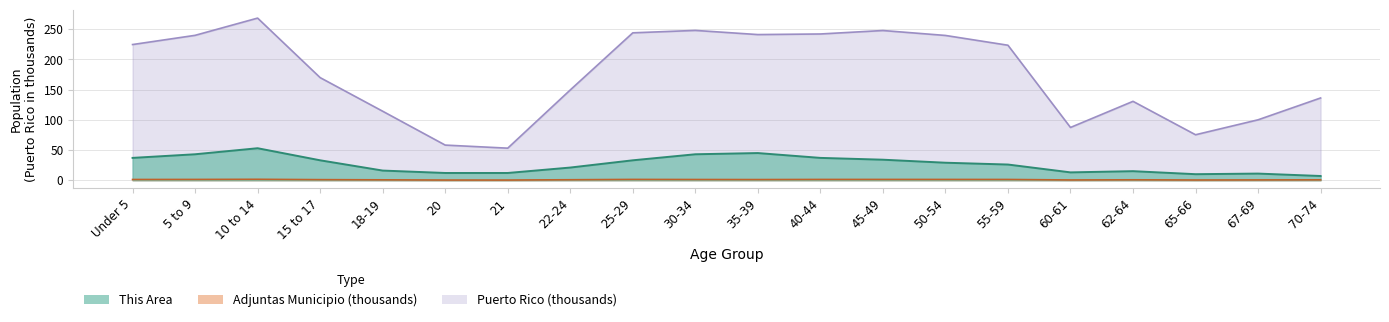

What is the highest value of the Adjuntas Municipio series?

1.5